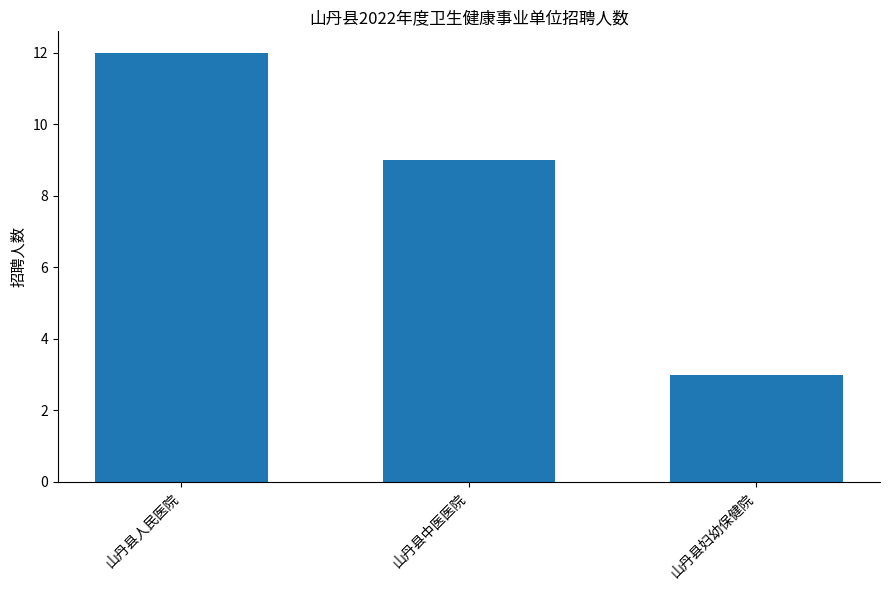

Read the value at 山丹县中医医院.

9